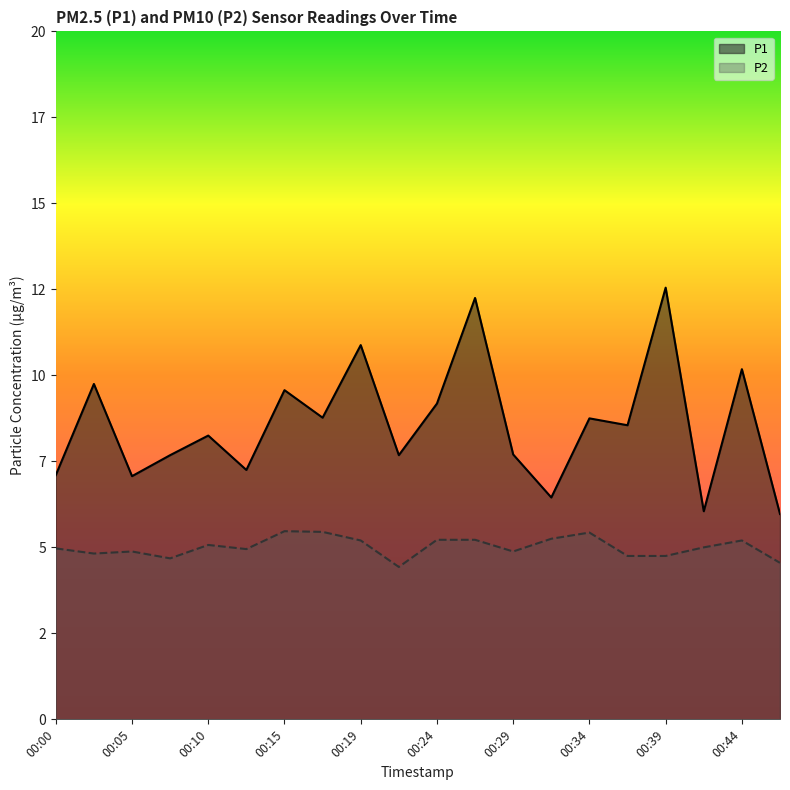

Is it true that P1 equals 9.6 at 00:15?

True